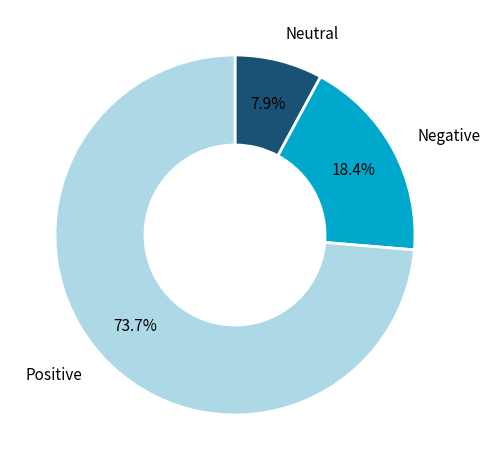

Does any single category account for the majority?

Yes